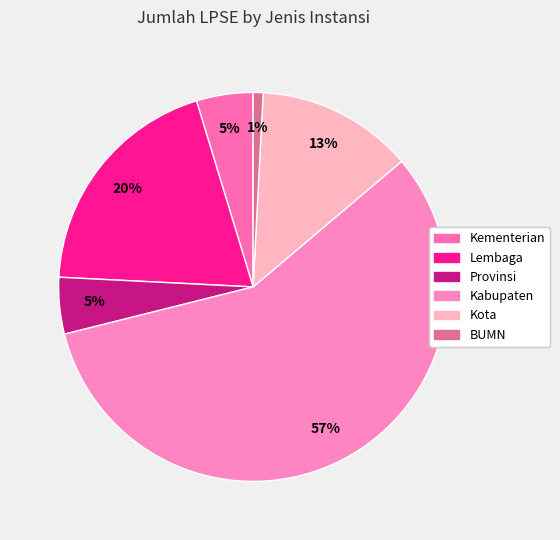

To the nearest percent, what portion does BUMN represent?

1%